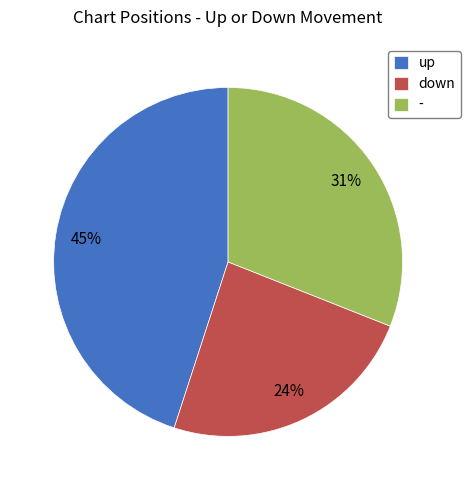

To the nearest percent, what is the difference between the - and down slice percentages?

7%